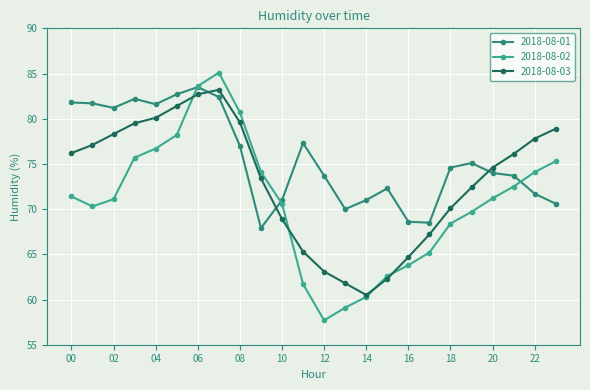

At how many categories does at least one series exceed 67?

24